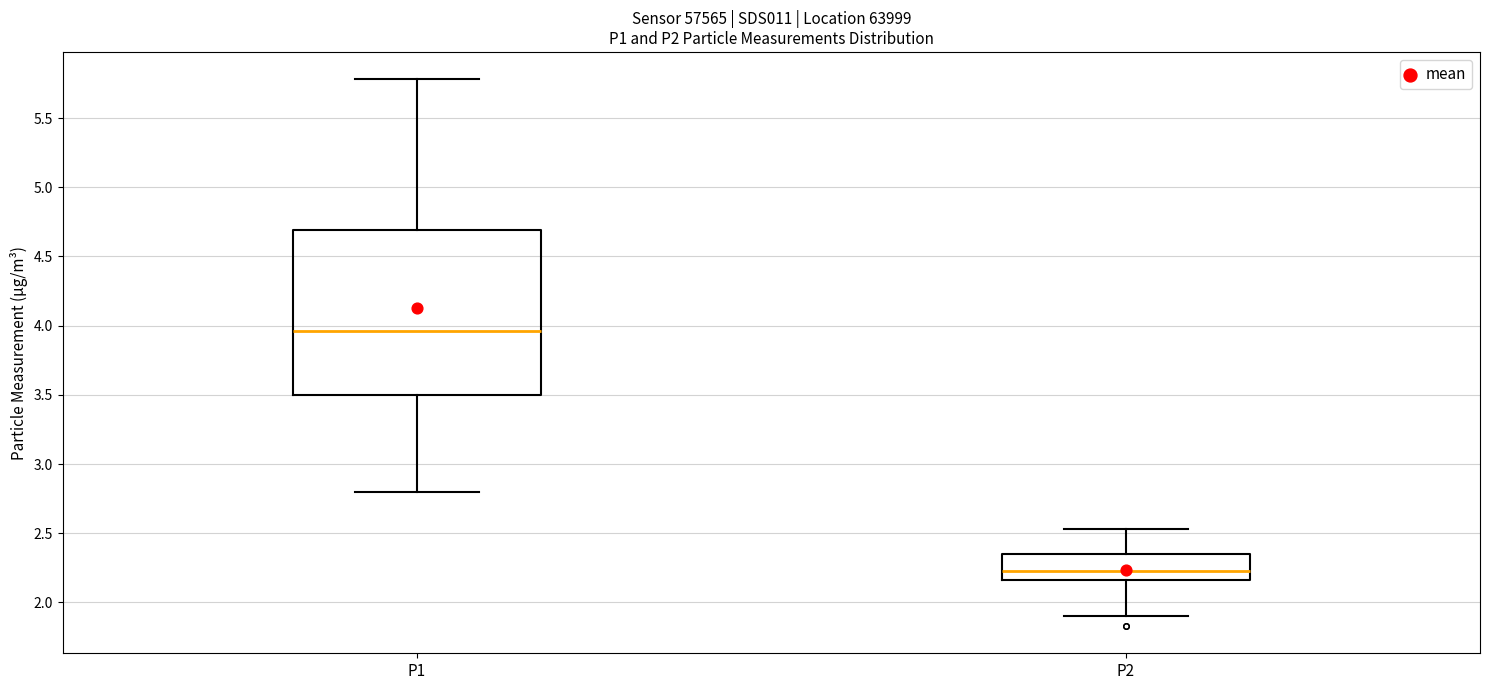

Reading left to right, transcribe this box plot: for each box, give where its median line is, the range the box spans, and where its two whiskers end, as read against the y-axis. The values are not printed on the chart, so give them approximately, as read against the axis.

P1: median 3.95, box 3.50 to 4.70, whiskers 2.80 to 5.80
P2: median 2.25, box 2.15 to 2.35, whiskers 1.90 to 2.55